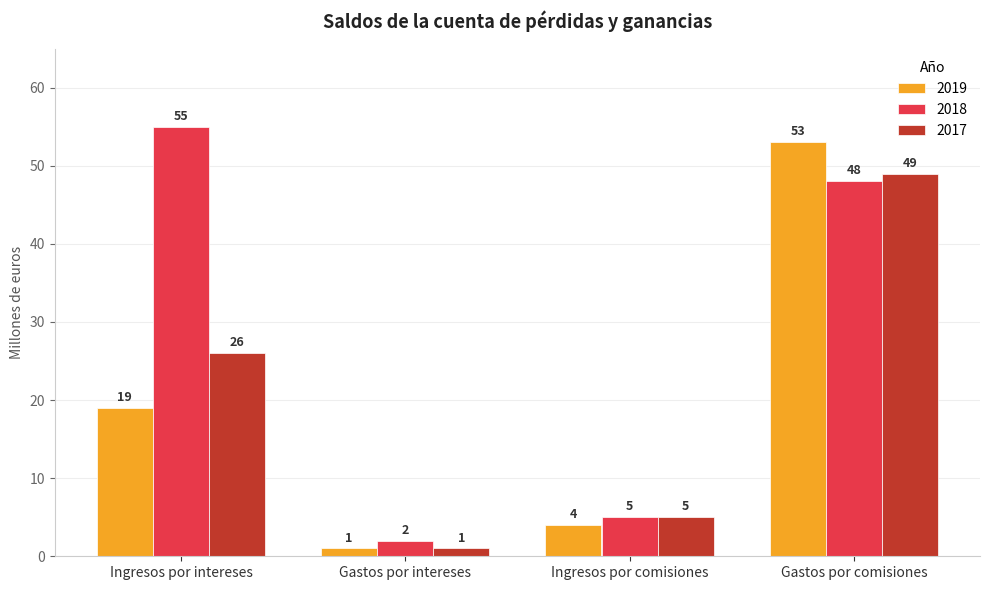

Where is 2019 nearest to the value 27?

Ingresos por intereses